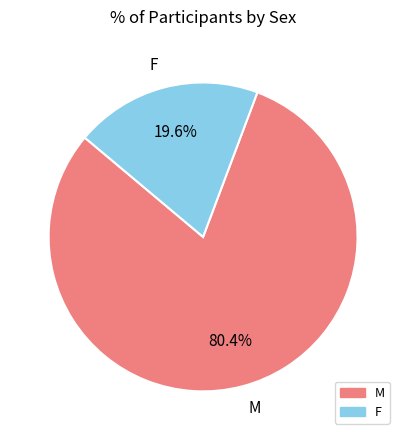

To the nearest percent, what is the difference between the largest and smallest slice percentages?

61%